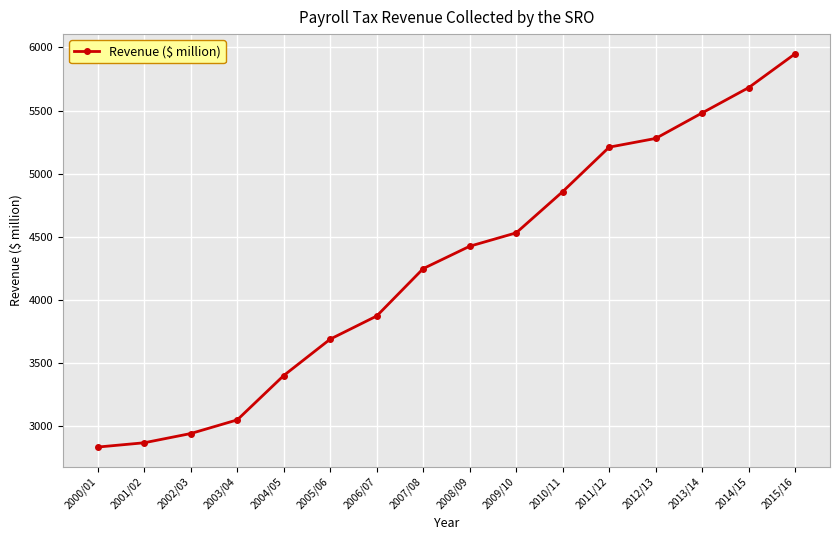

What is the label of the 14th point from the left?

2013/14